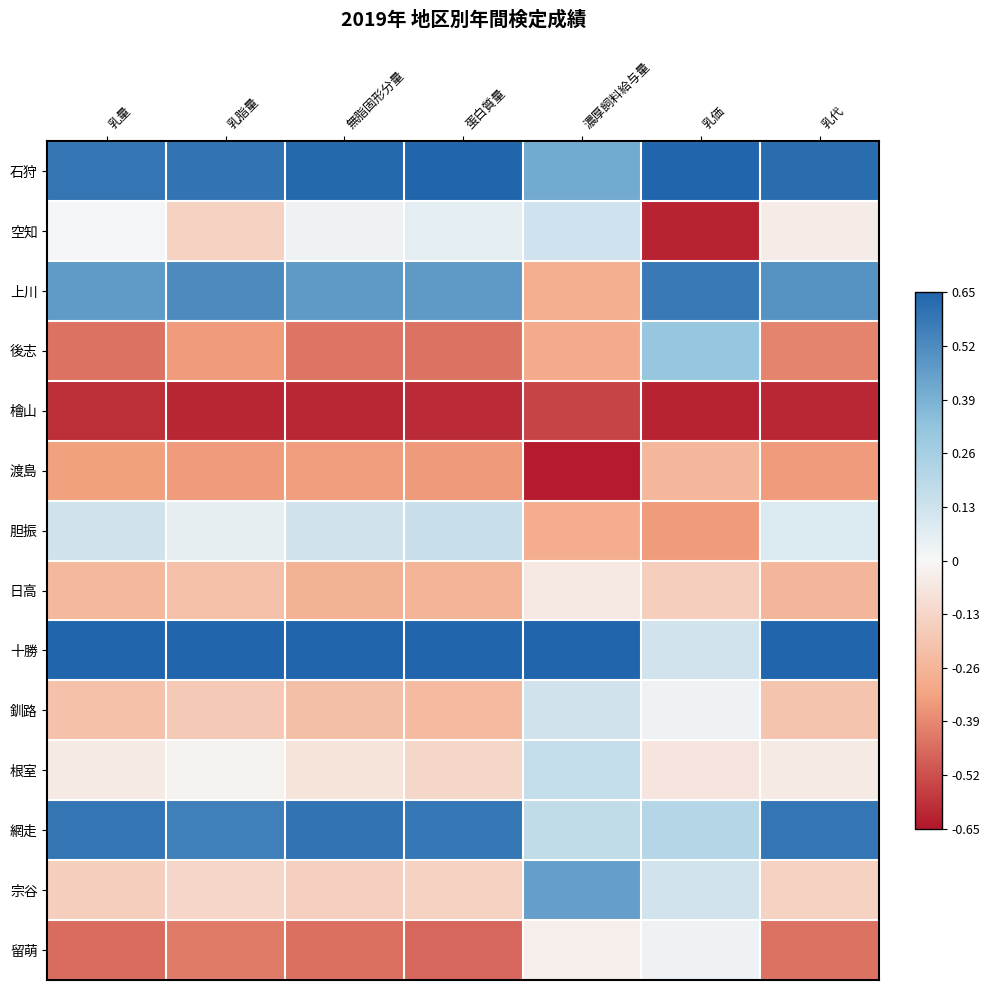

Which has a higher value, 蛋白質量 or 乳価?

蛋白質量